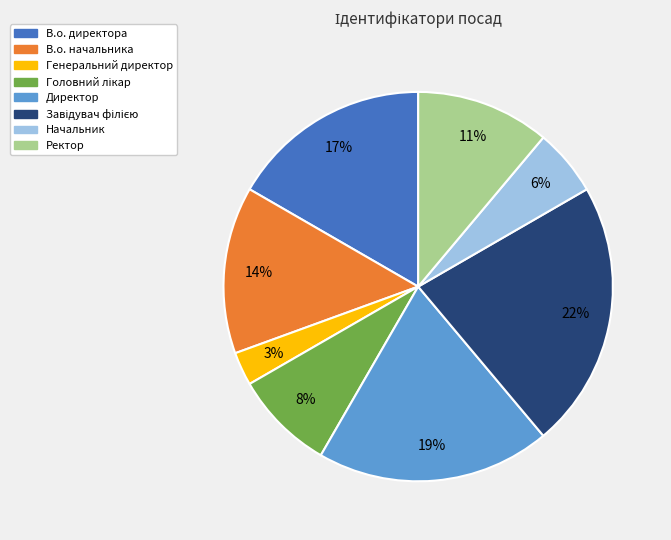

To the nearest percent, what percentage of the pie is В.о. директора?

17%